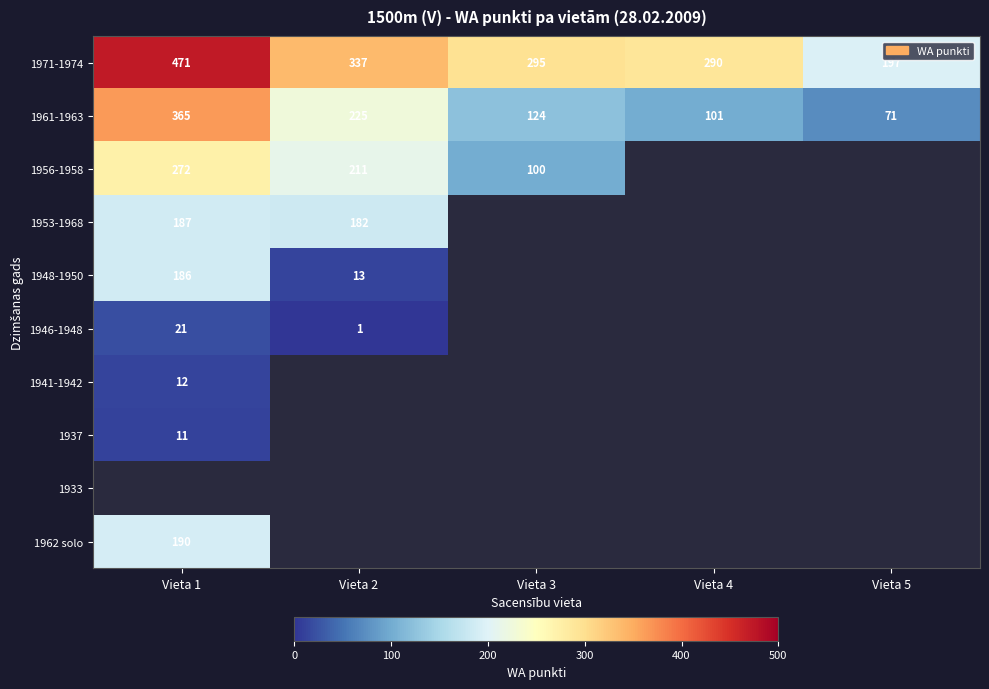

What is the lowest value of the 1971-1974 series?

197